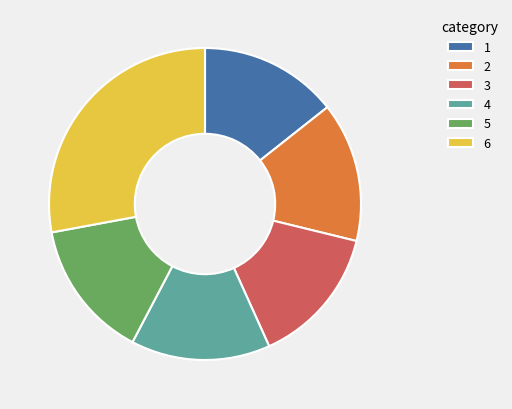

The 3 slice represents 1% of the pie. True or false?

False